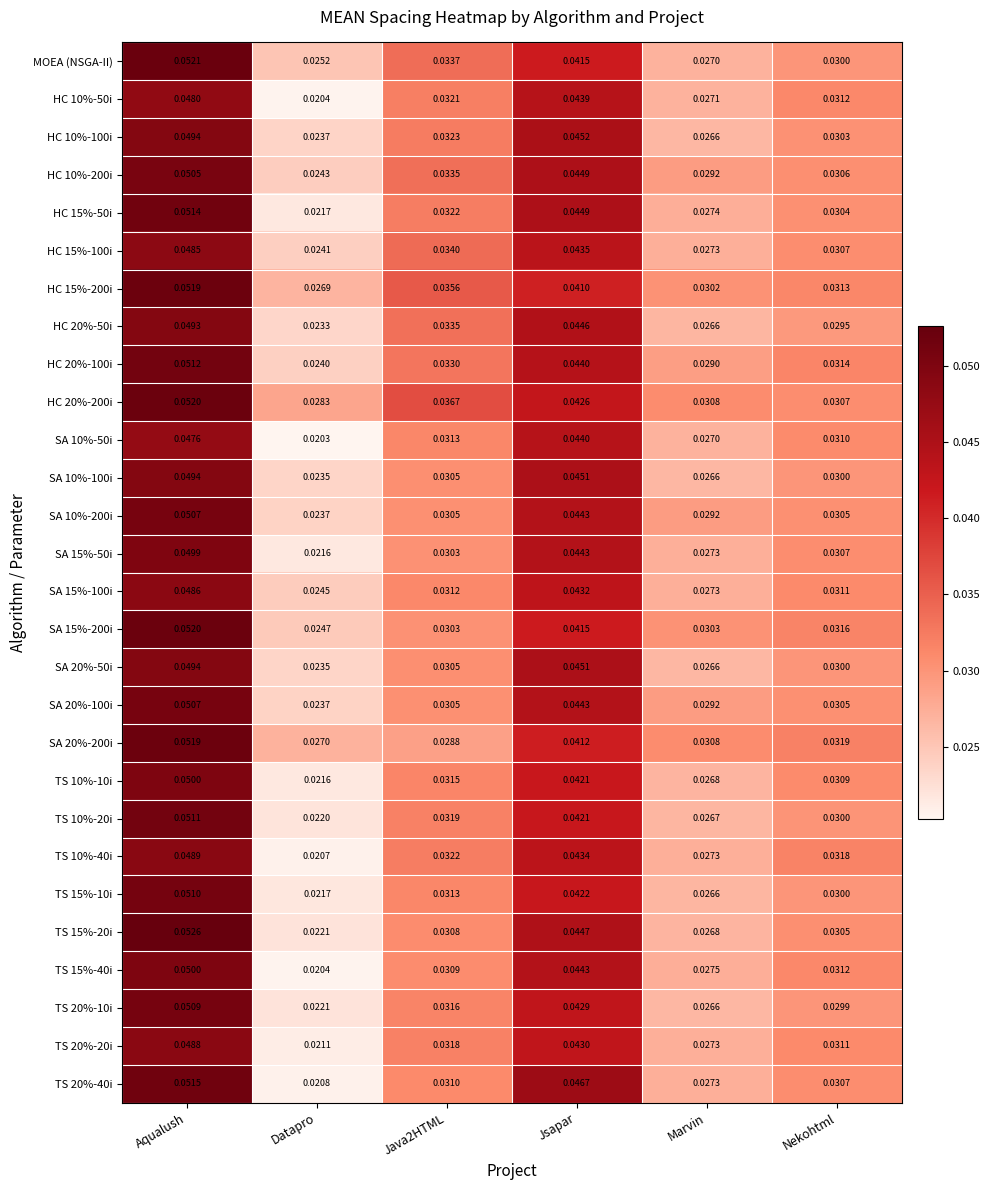

Count the number of data series in this chart.

28